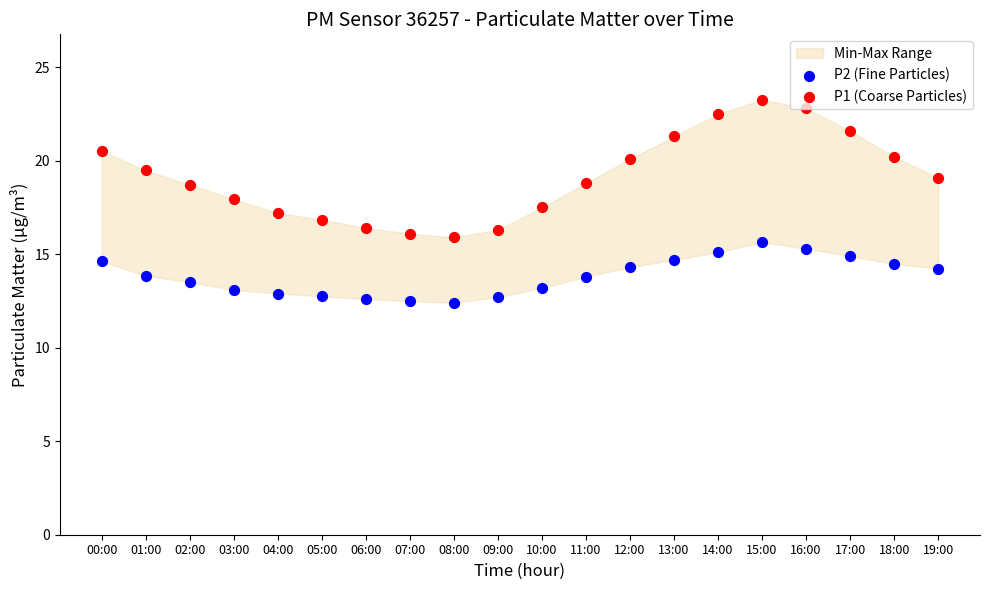

Which series contains the lowest Y value?

P2 (Fine Particles)